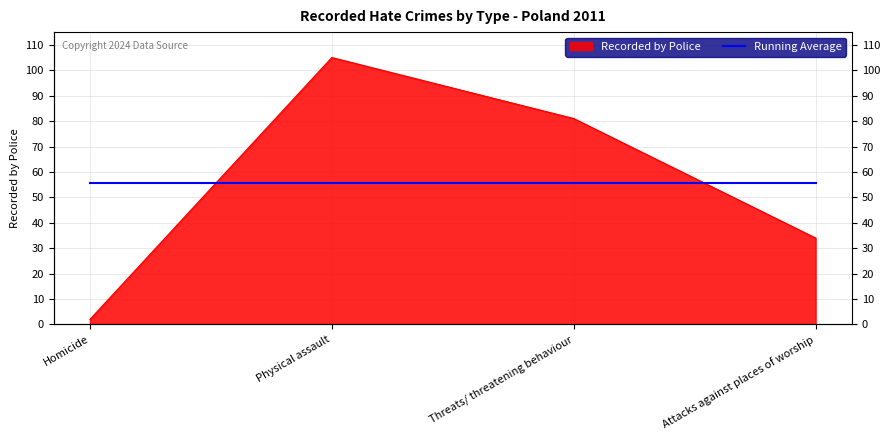

Which label corresponds to the smallest value in the chart?

Homicide